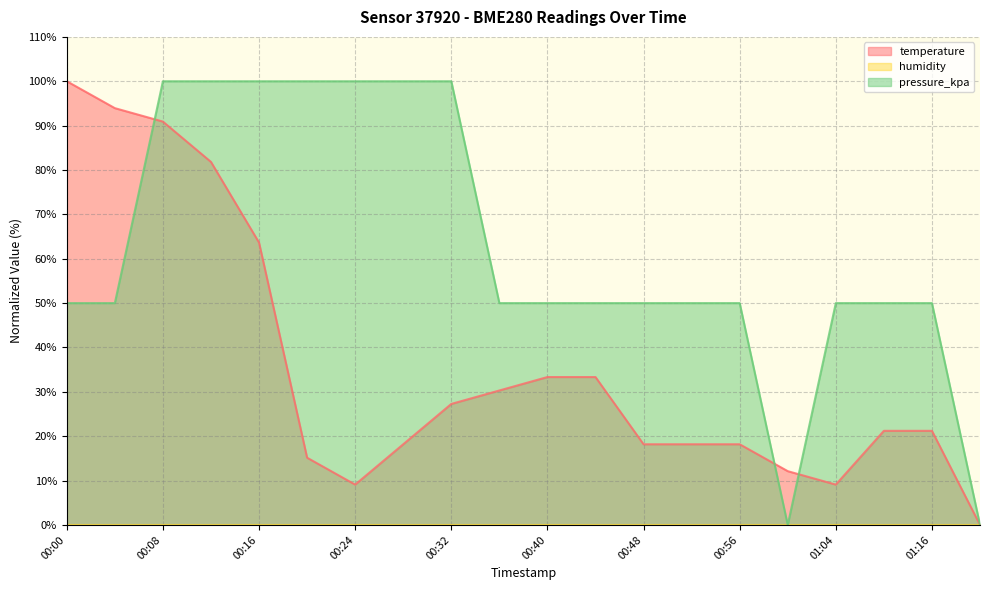

Which series has the widest spread of values?

temperature